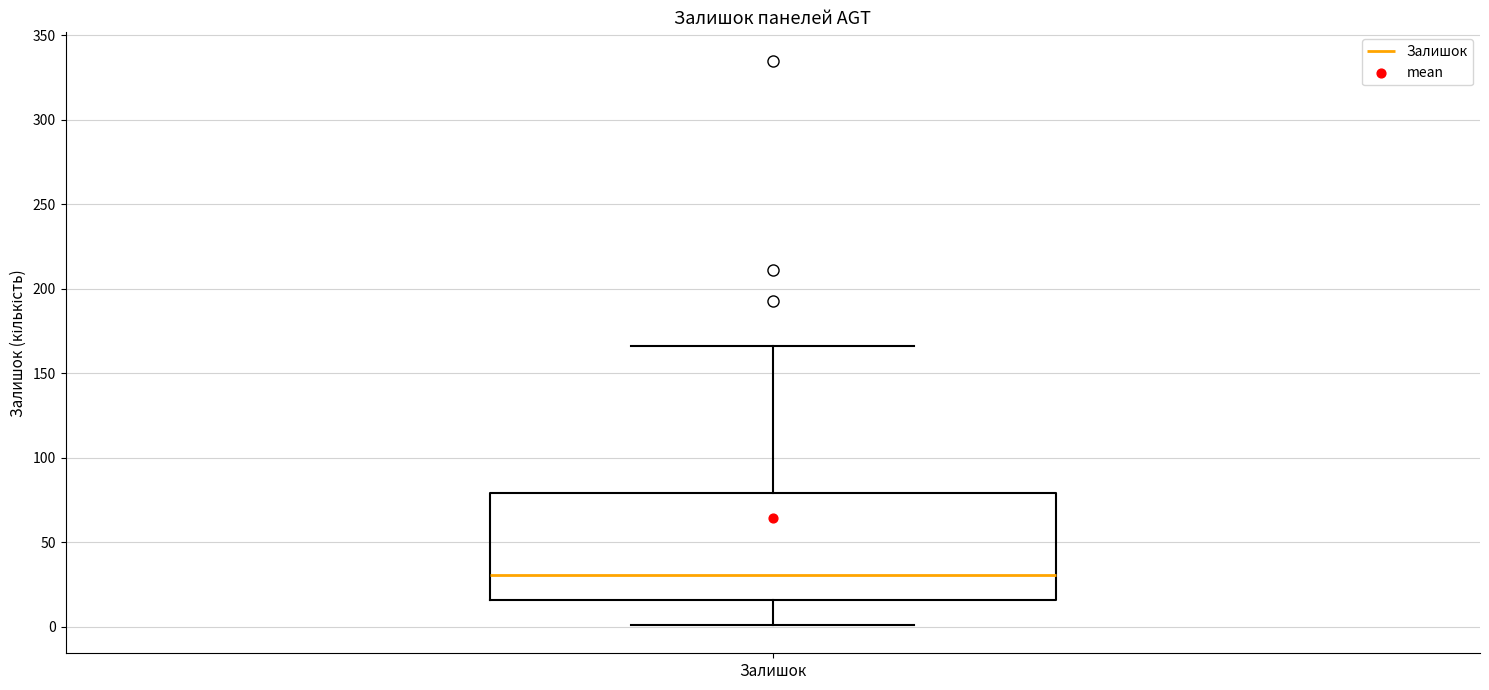

Where is the lower edge of the box for Залишок on the y-axis? The values are not printed on the chart, so give them approximately, as read against the axis.

15